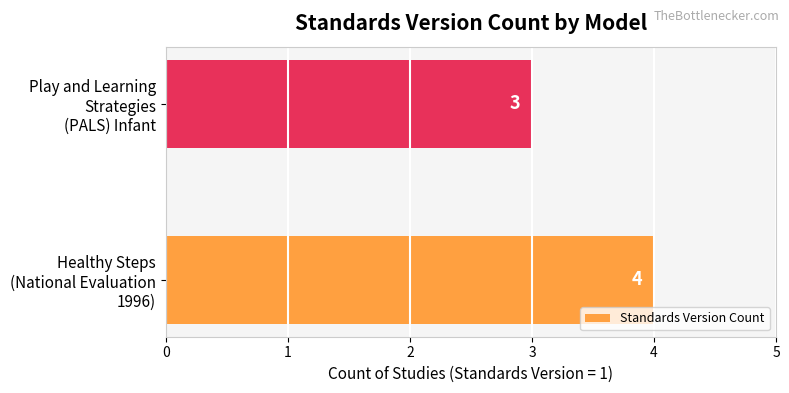

What is the sum of all values?

7